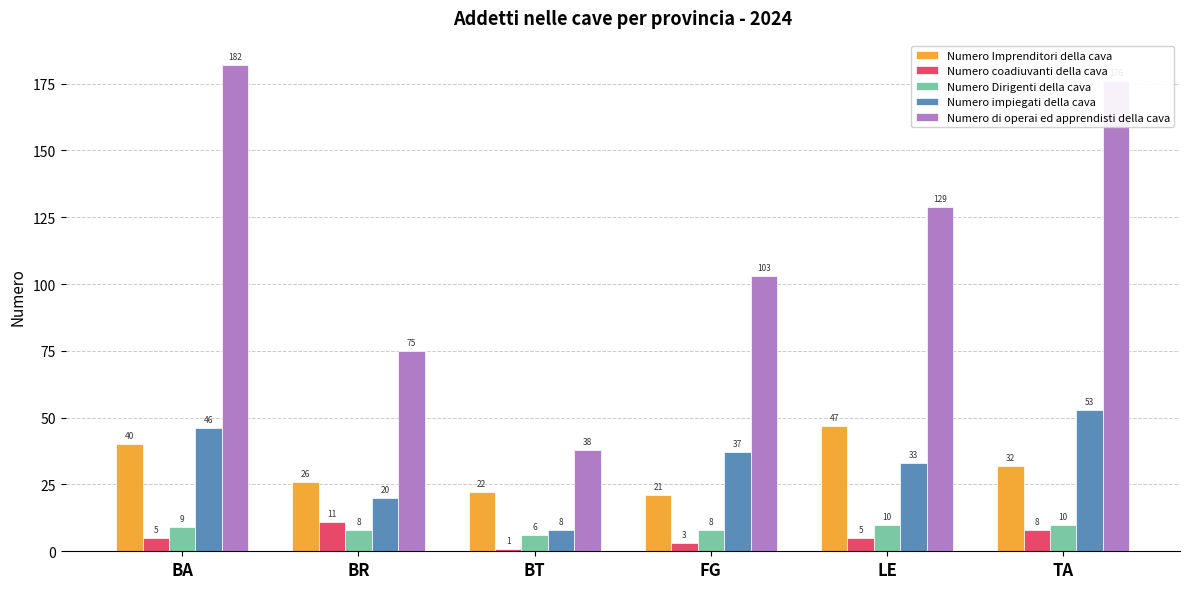

What is the total value across all series at LE?

224